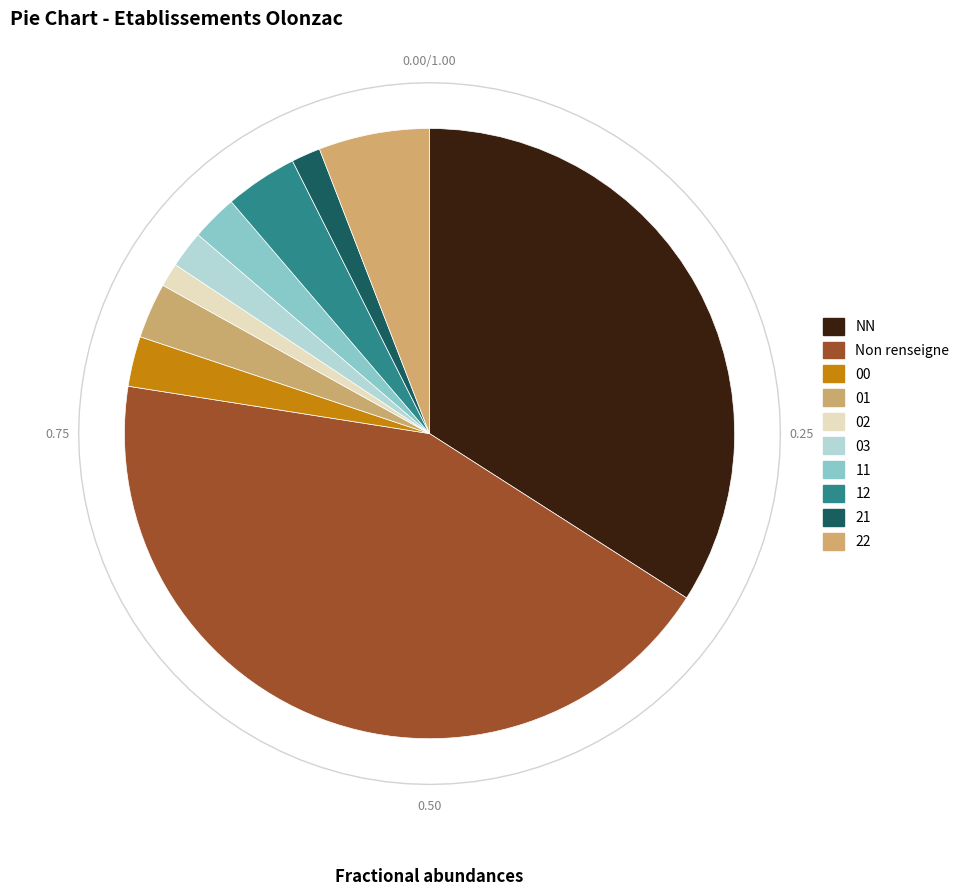

Is there a majority slice in this chart?

No